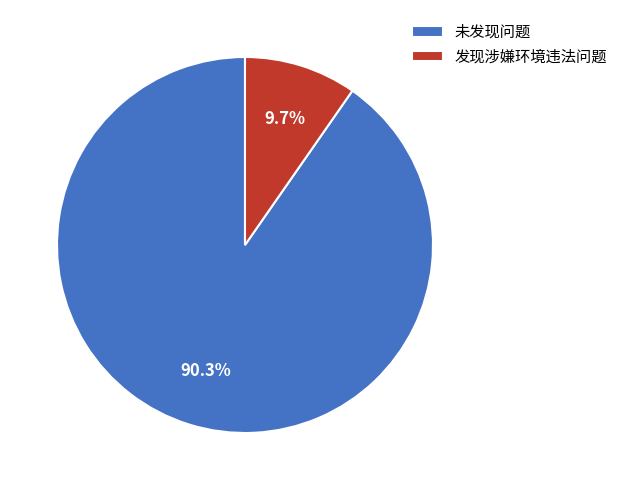

Between 发现涉嫌环境违法问题 and 未发现问题, which is larger?

未发现问题